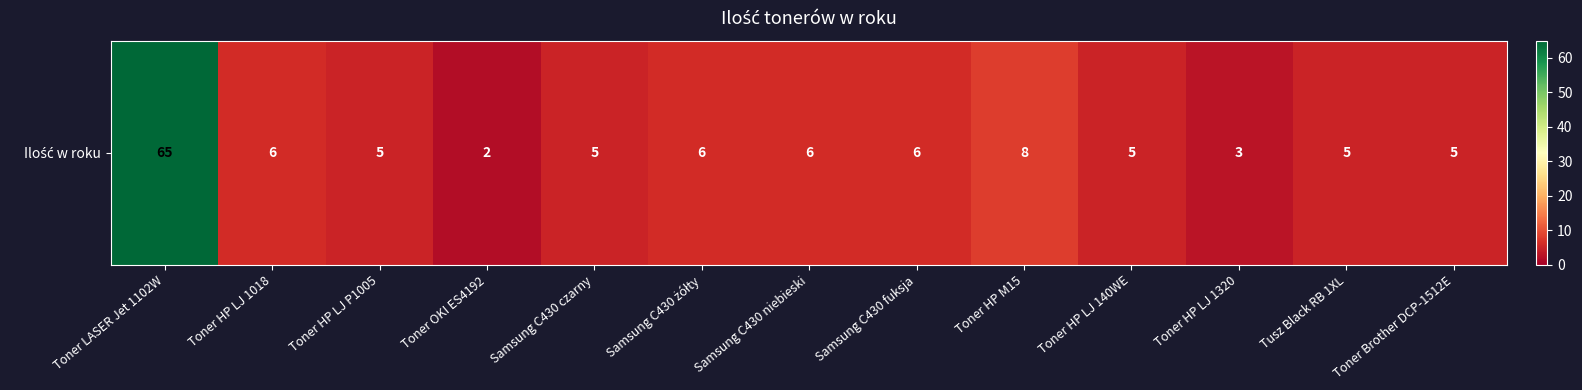

What is the approximate value at Toner LASER Jet 1102W, to the nearest 5?

65